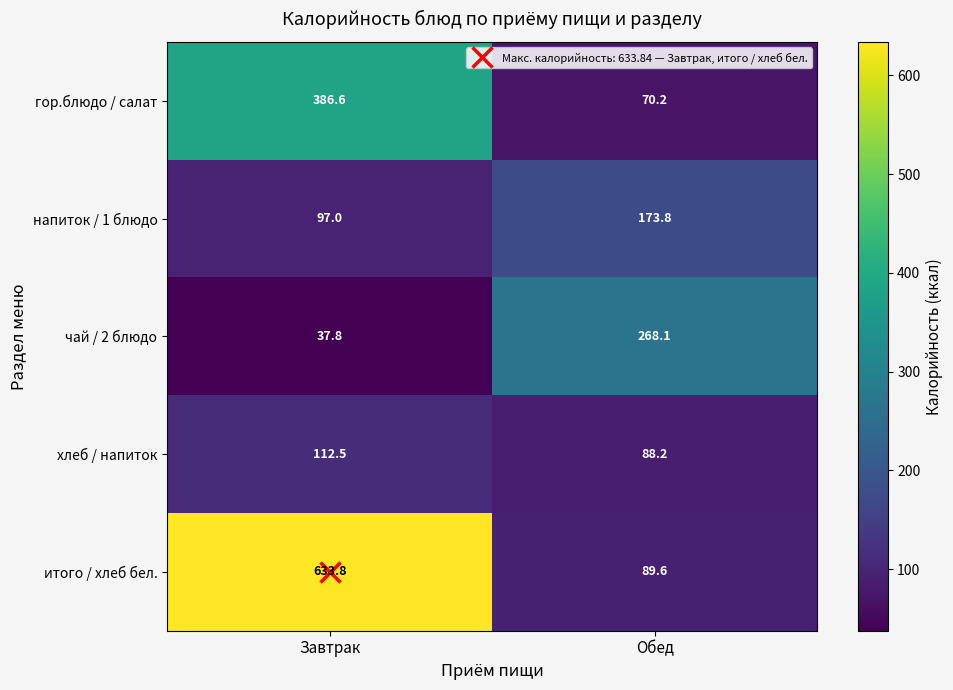

At which label is гор.блюдо / салат closest to 228?

Обед